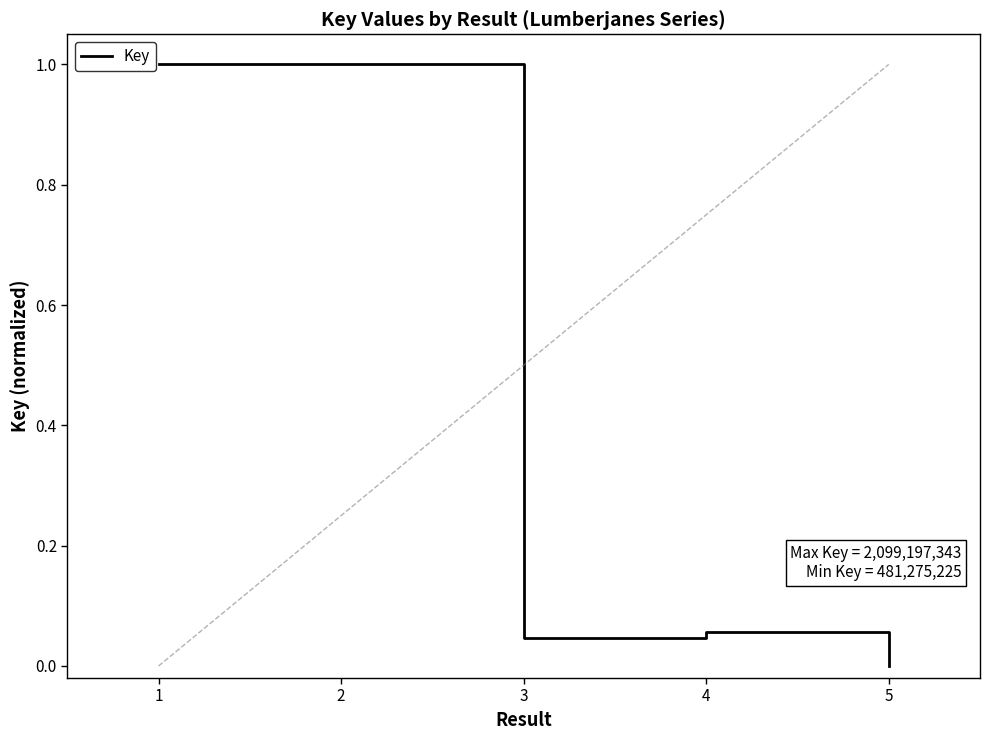

True or false: the data shows 1.0 at 2.

True